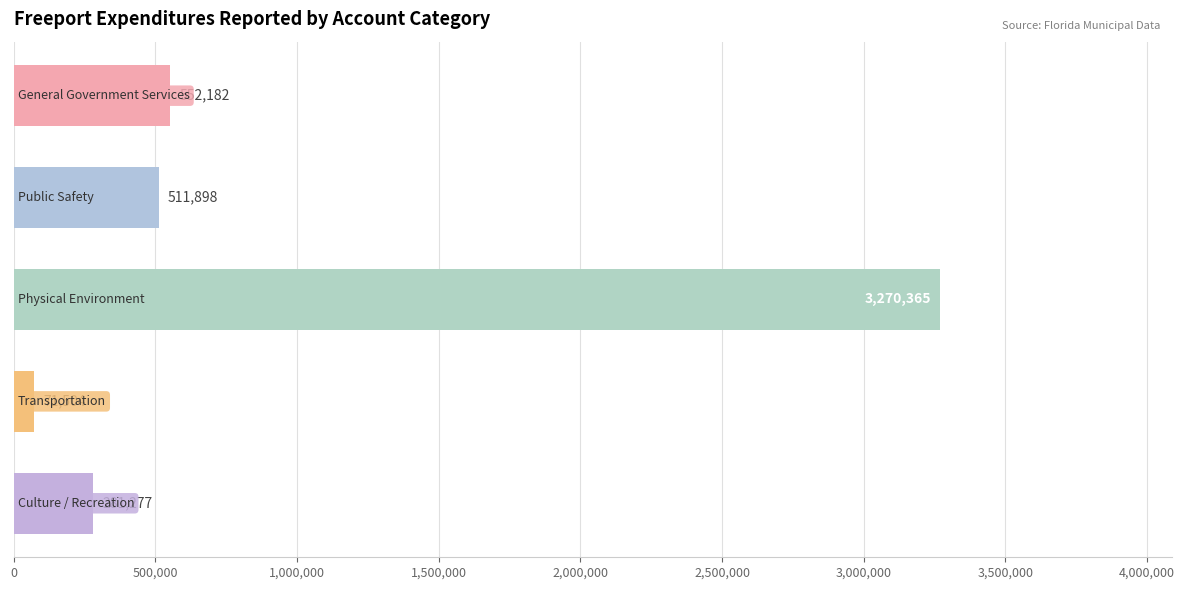

What is the difference between the maximum and minimum values?

3198861